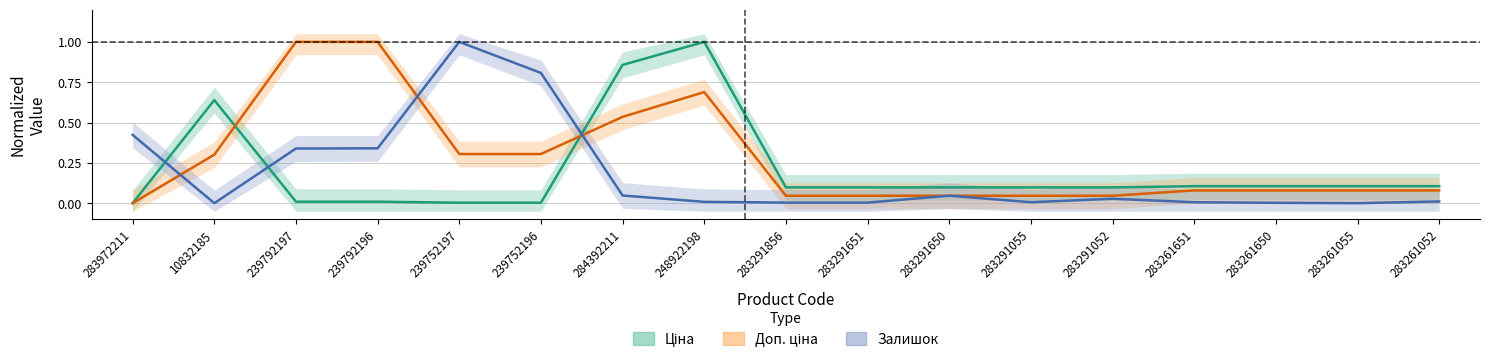

Reading left to right, list all the values displayed in this chart.

Ціна: 0.0	0.6	0.0	0.0	0.0	0.0	0.9	1.0	0.1	0.1	0.1	0.1	0.1	0.1	0.1	0.1	0.1
Доп. ціна: 0.0	0.3	1.0	1.0	0.3	0.3	0.5	0.7	0.0	0.0	0.0	0.0	0.0	0.1	0.1	0.1	0.1
Залишок: 0.4	0.0	0.3	0.3	1.0	0.8	0.0	0.0	0.0	0.0	0.0	0.0	0.0	0.0	0.0	0.0	0.0